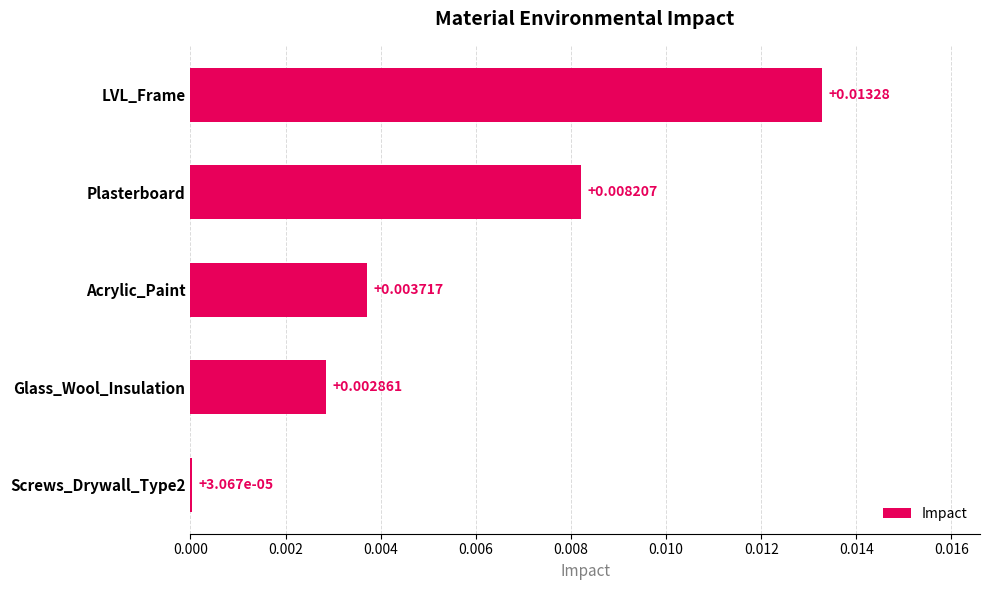

Between LVL_Frame and Plasterboard, which is larger?

LVL_Frame